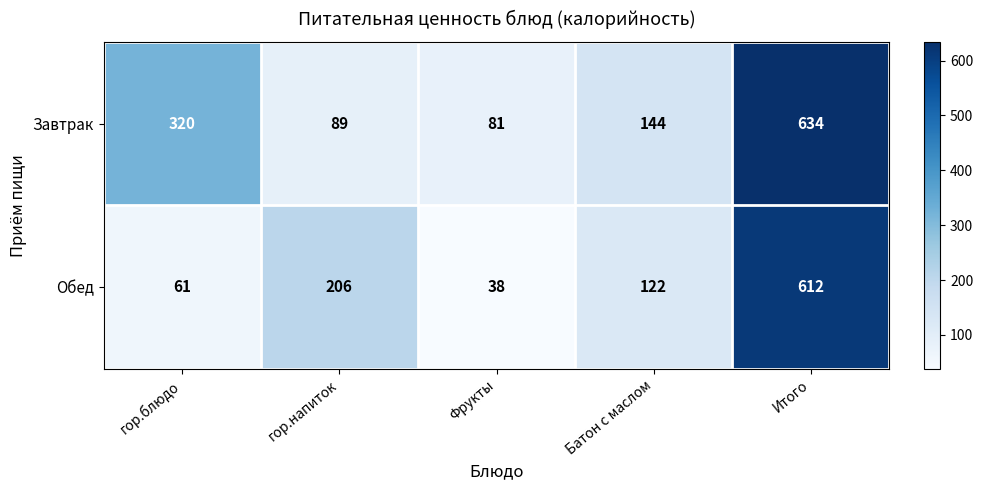

Rank the series at гор.блюдо from highest to lowest value.

Завтрак, Обед